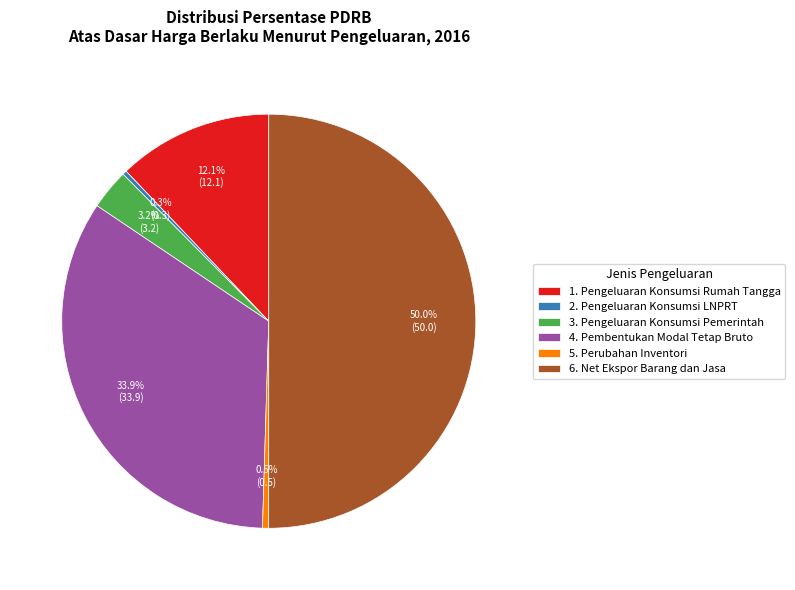

What is the ratio of the value at 1. Pengeluaran Konsumsi Rumah Tangga to the value at 6. Net Ekspor Barang dan Jasa?

0.2